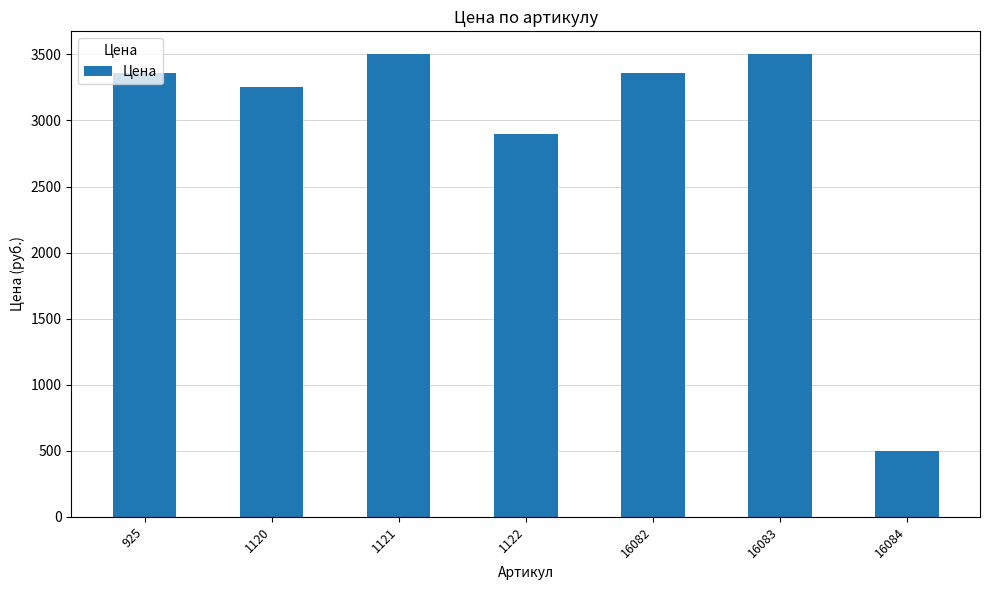

What is the sum of the values at 1122 and 16083?

6400